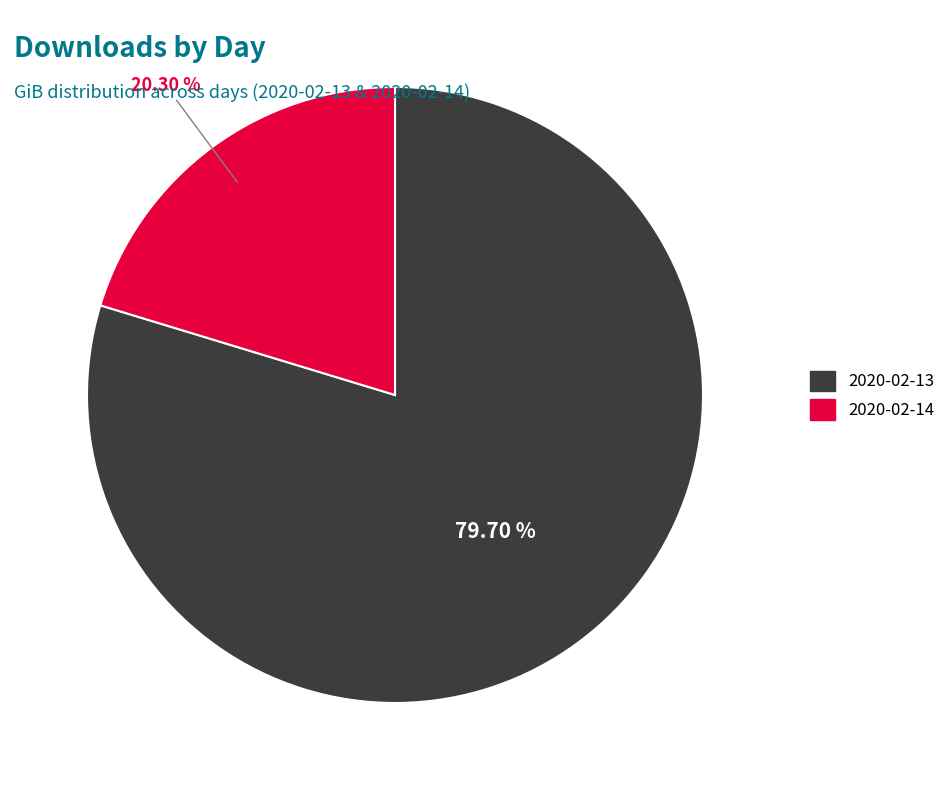

The 2020-02-13 slice represents 85% of the pie. True or false?

False